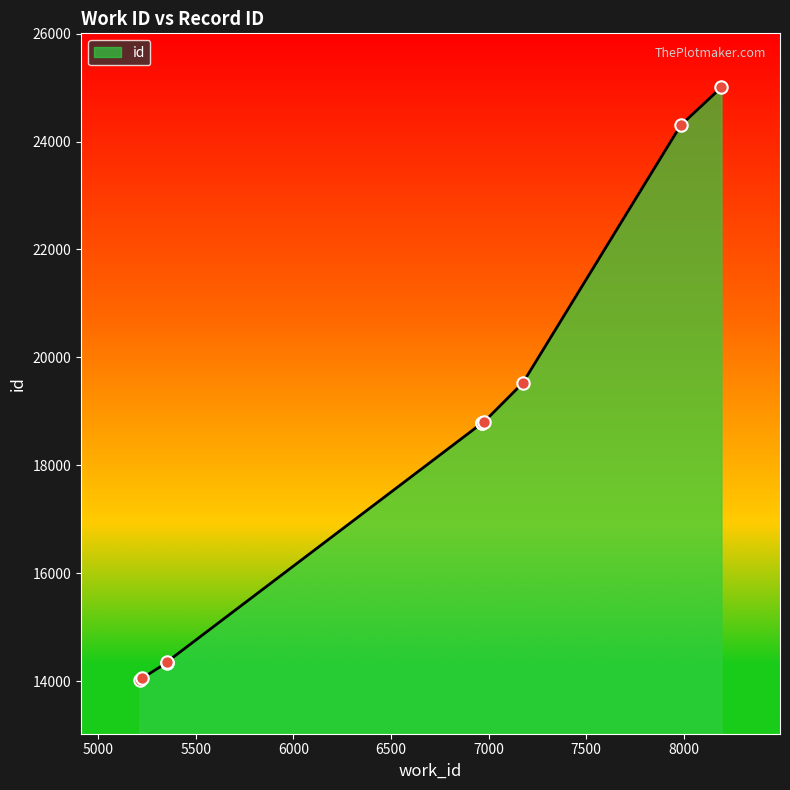

Between 5351 and 7984, which is larger?

7984